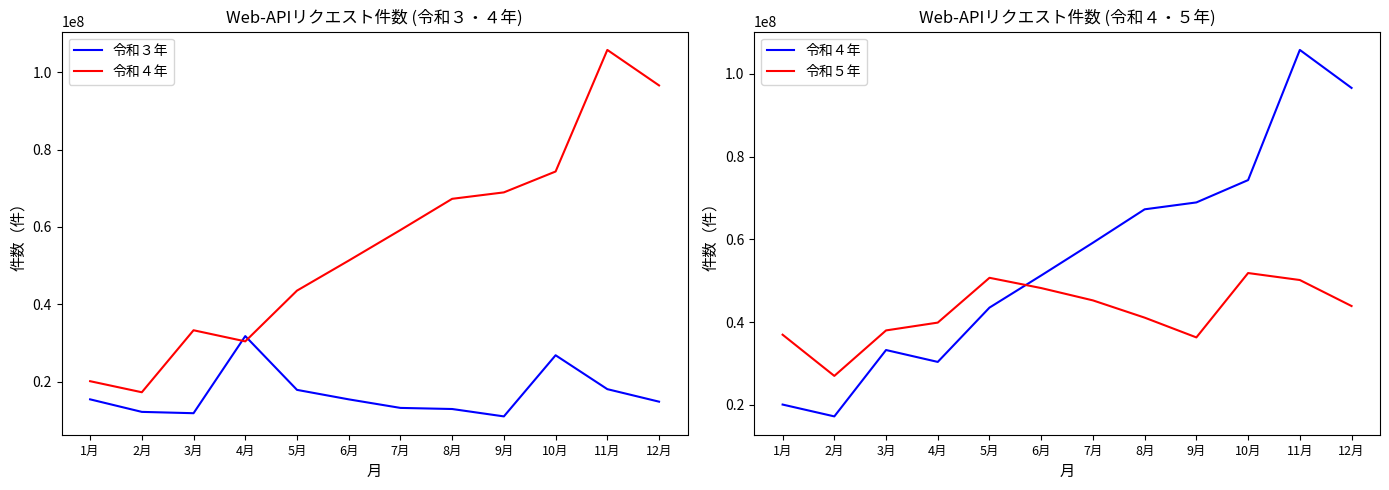

What is the average value of the 令和３年 series?

16749377